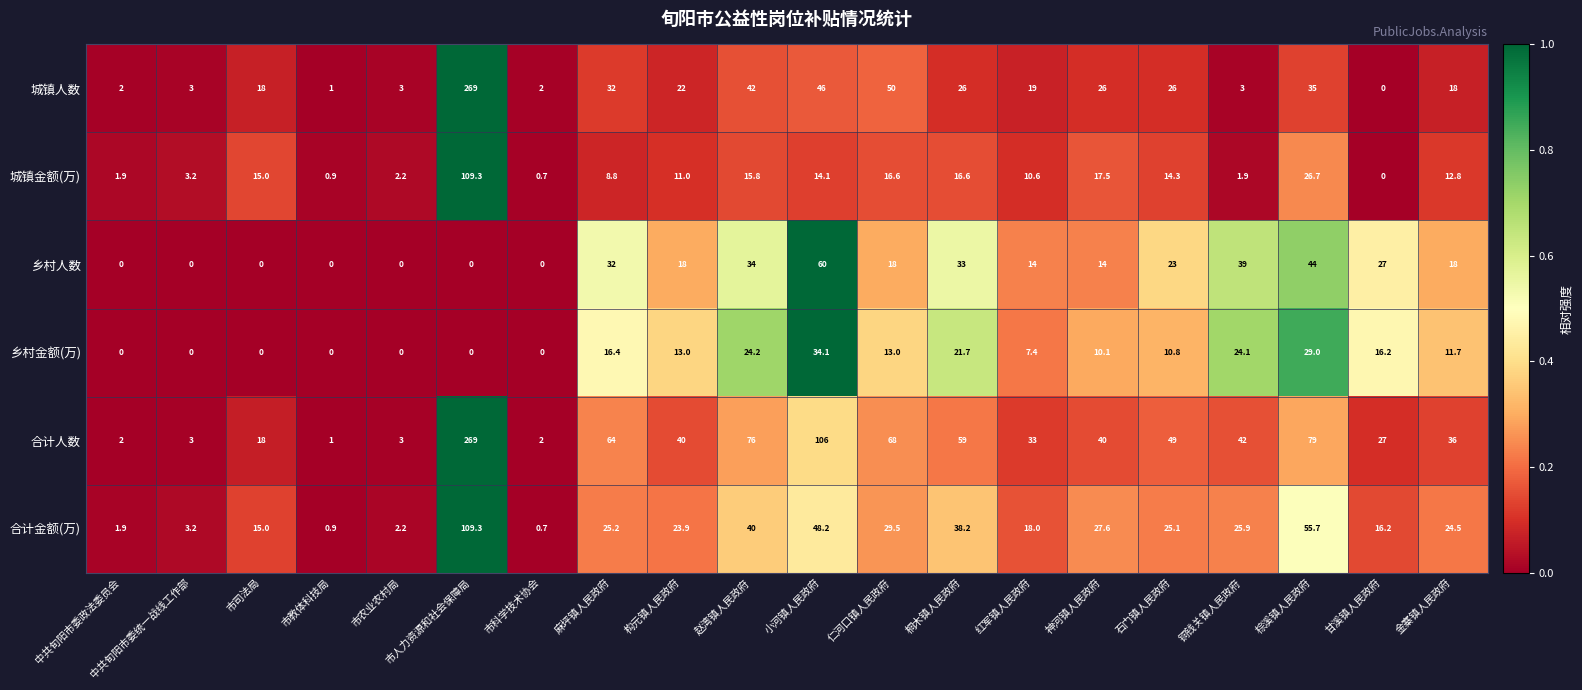

At which category is the sum across all series the highest?

市人力资源和社会保障局